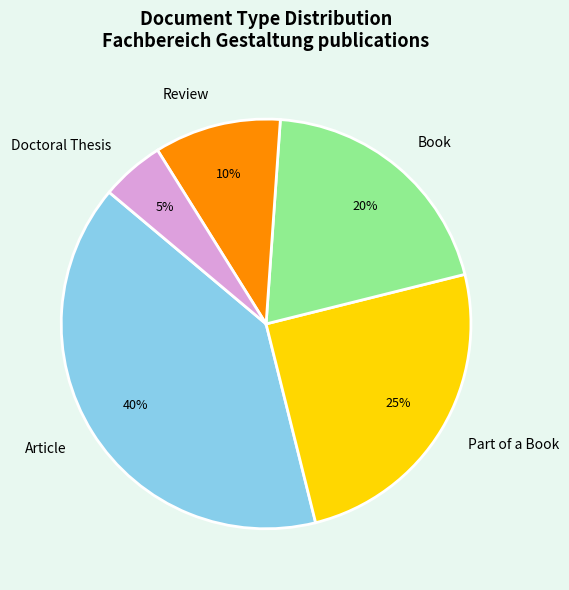

Is it true that Review is 21% of the pie?

False